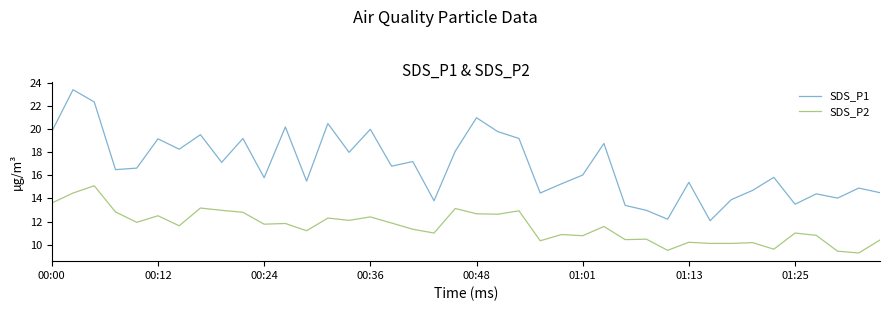

True or false: SDS_P1 and SDS_P2 cross at least once.

False